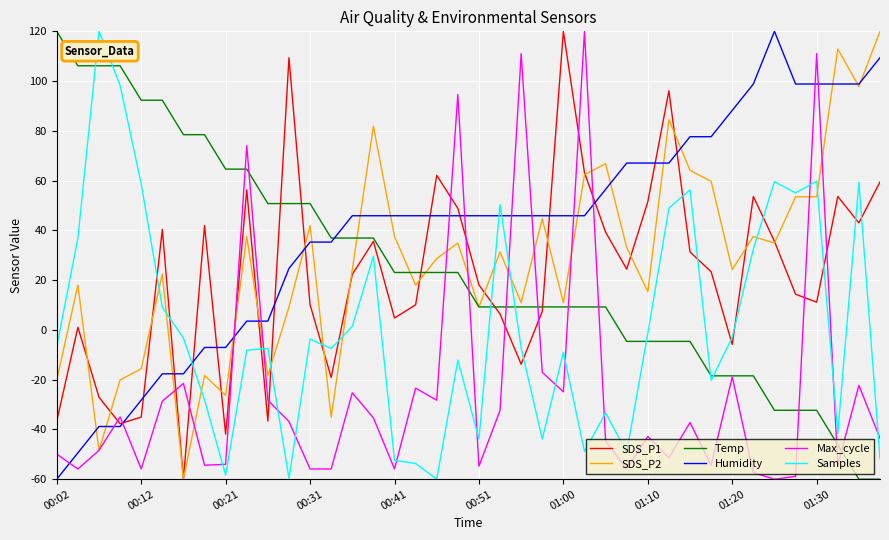

What is the lowest value of the Humidity series?

-60.0